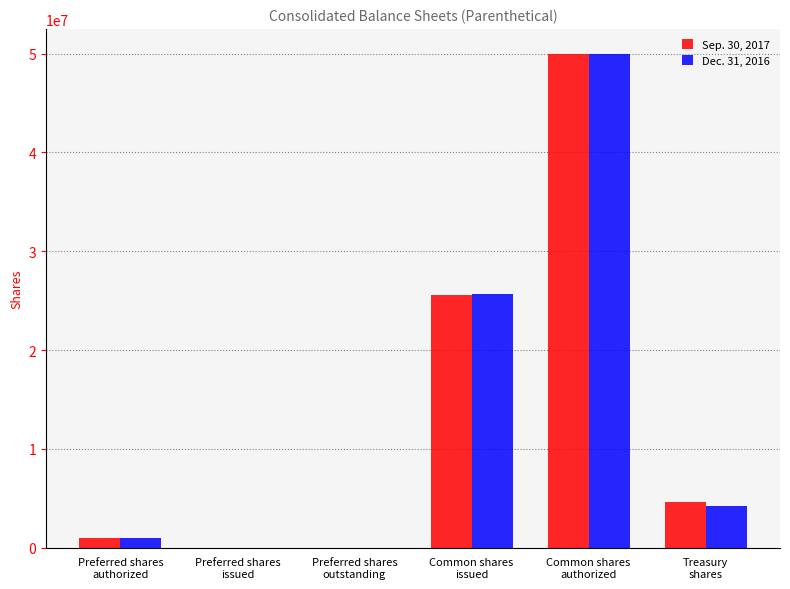

How many groups of bars are there?

6